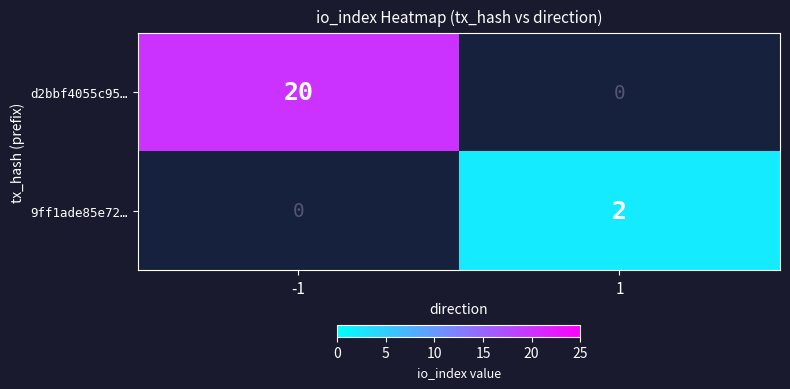

True or false: 9ff1ade85e72… has a value of 2 at 1.

True